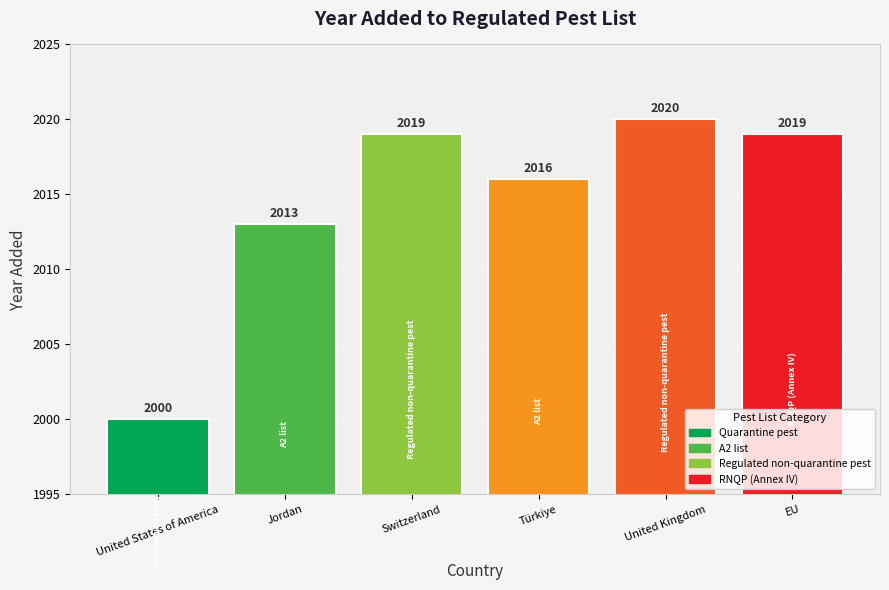

How many data points are less than 2019?

3